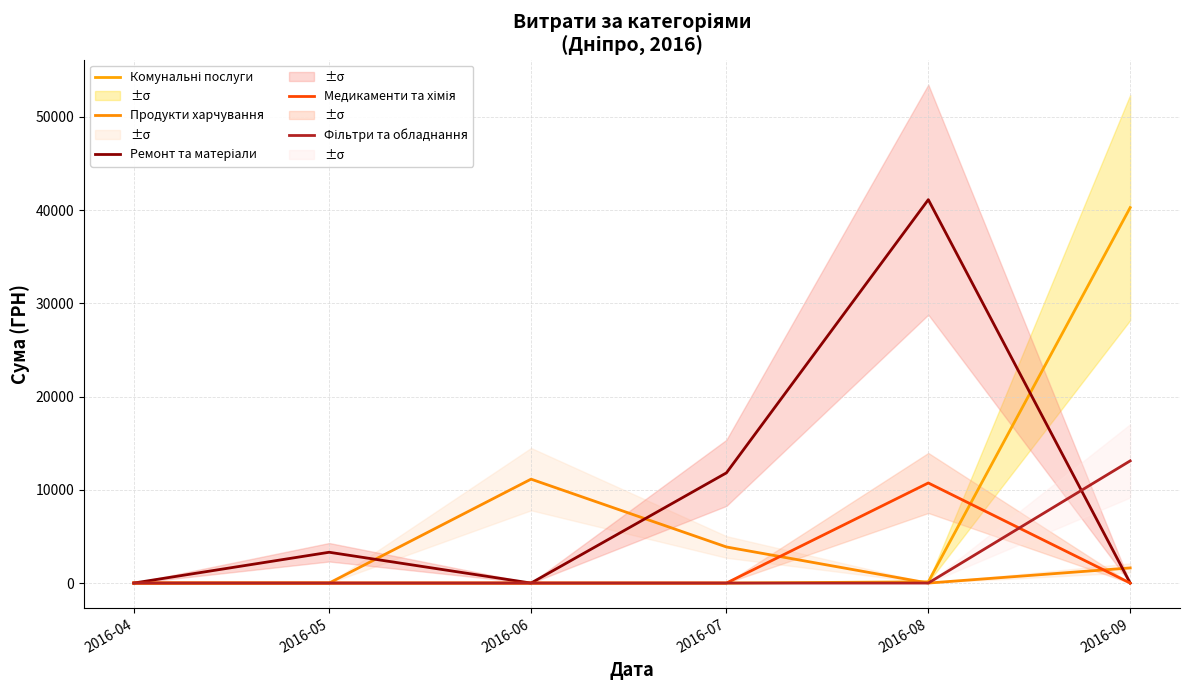

The value of Фільтри та обладнання at 2016-07 is -5067.8. True or false?

False